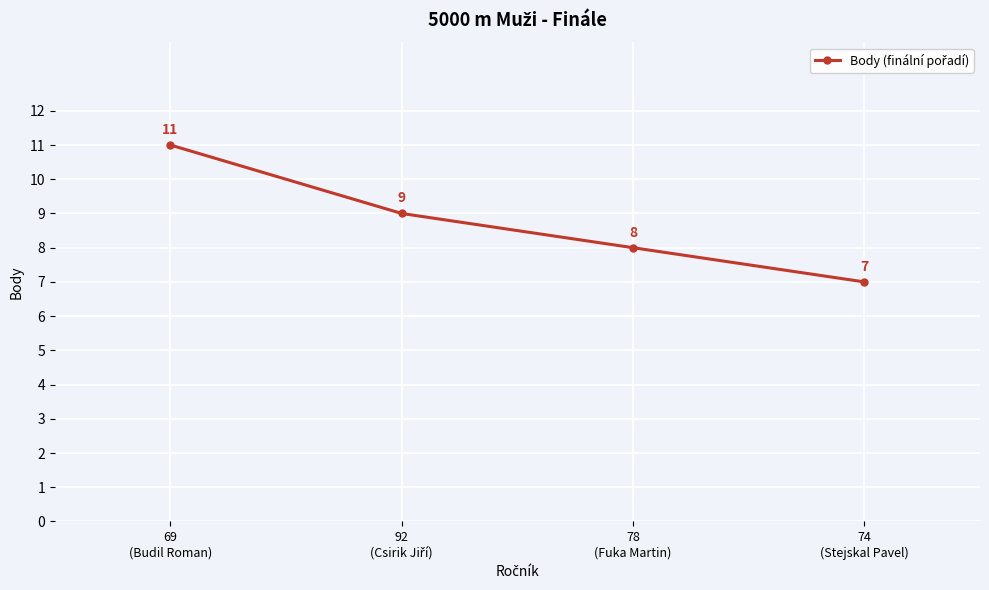

Is it true that the value at 78
(Fuka Martin) is 12?

False